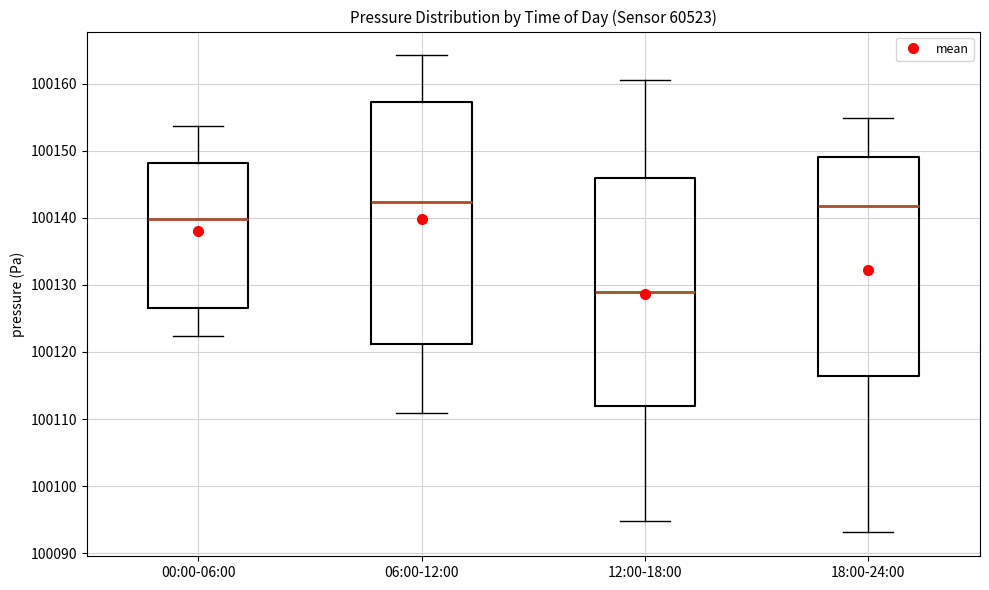

Which box has the lowest median line?

12:00-18:00